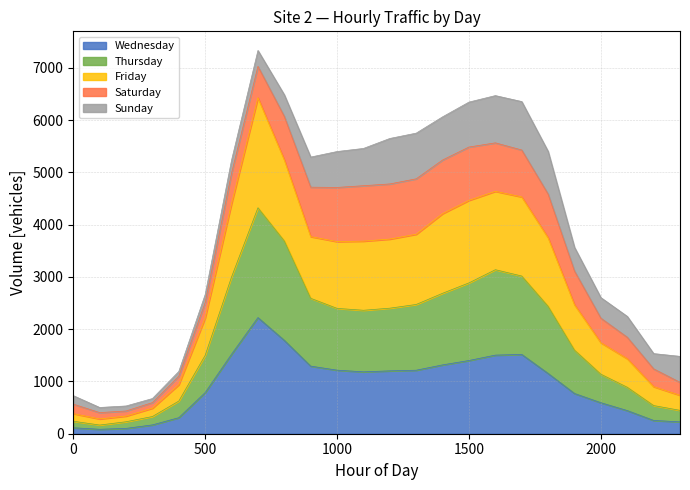

Between 1900 and 2000, which series saw the biggest shift?

Friday